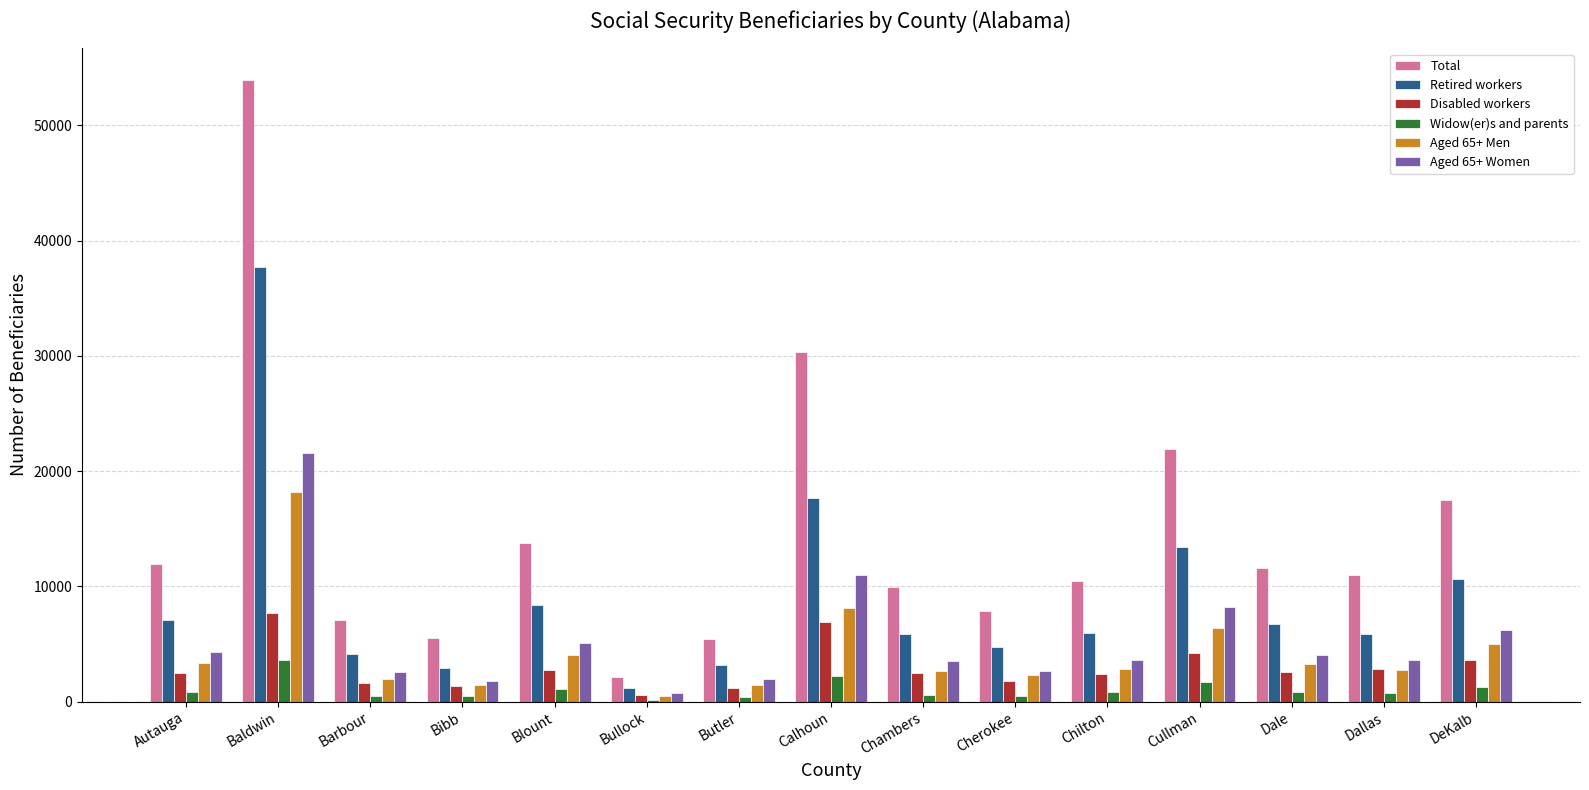

Is it true that Total equals 13860 at Cherokee?

False